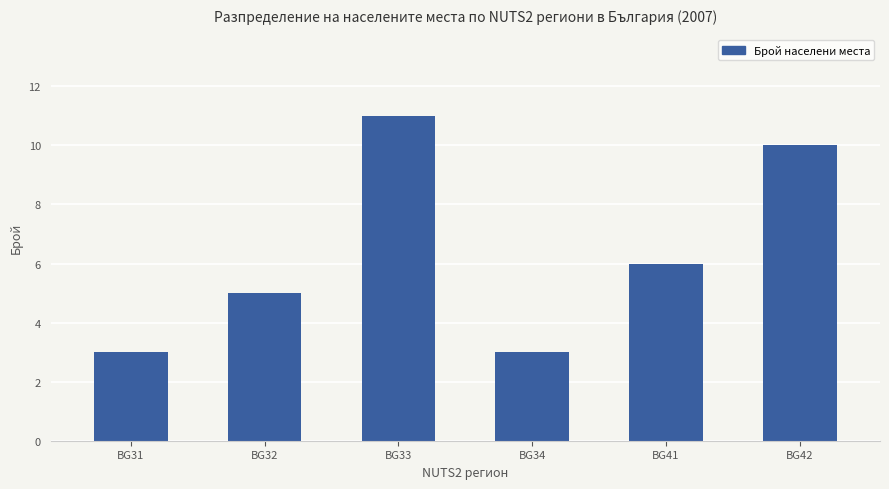

What is the change in value from BG31 to BG32?

+2